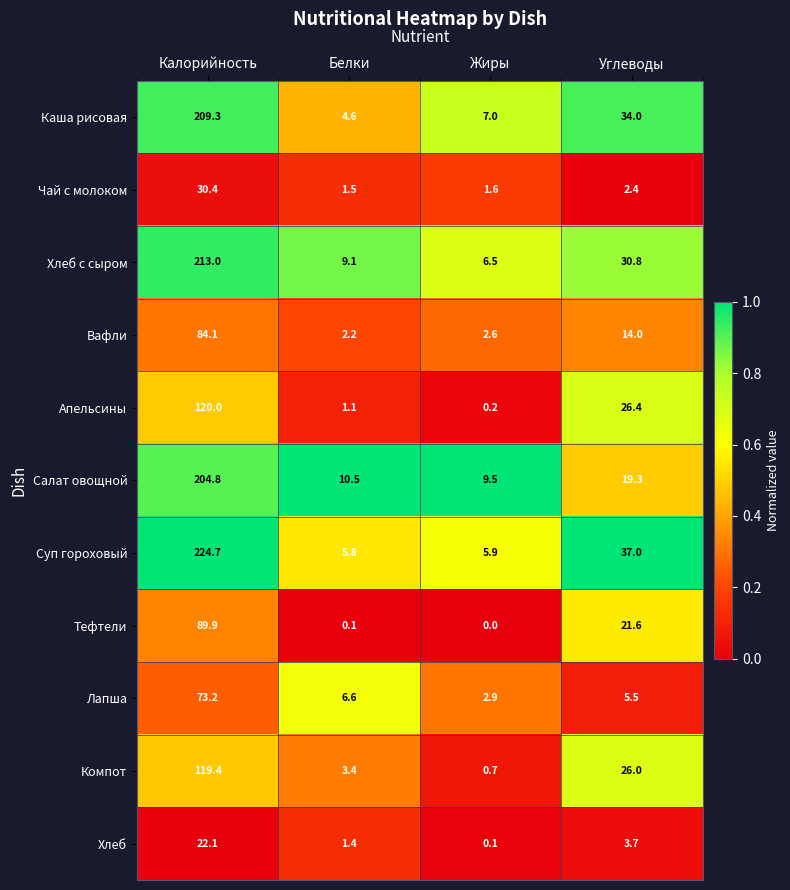

Which label corresponds to the largest value in the chart?

Калорийность